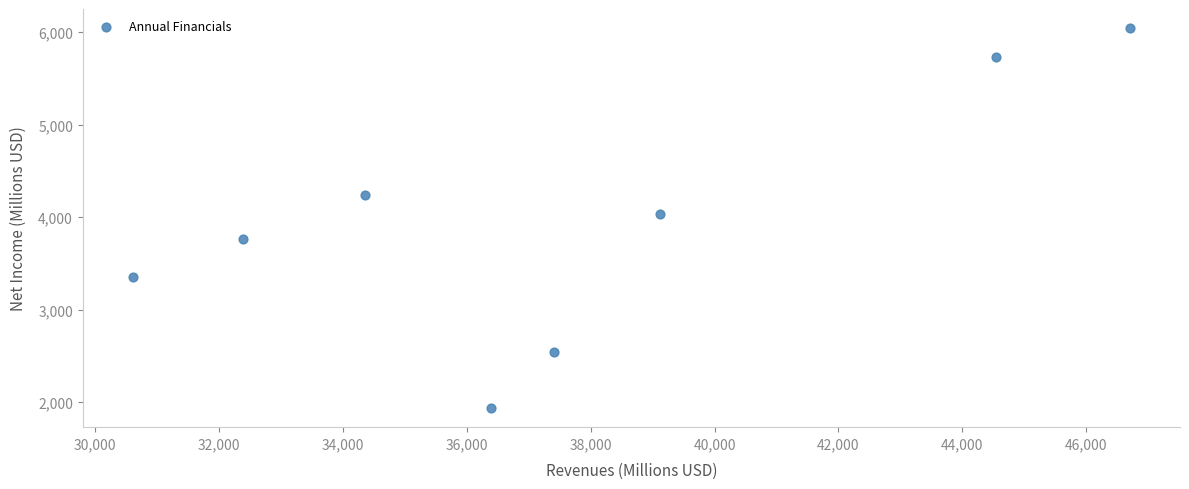

What is the average X value?

37686